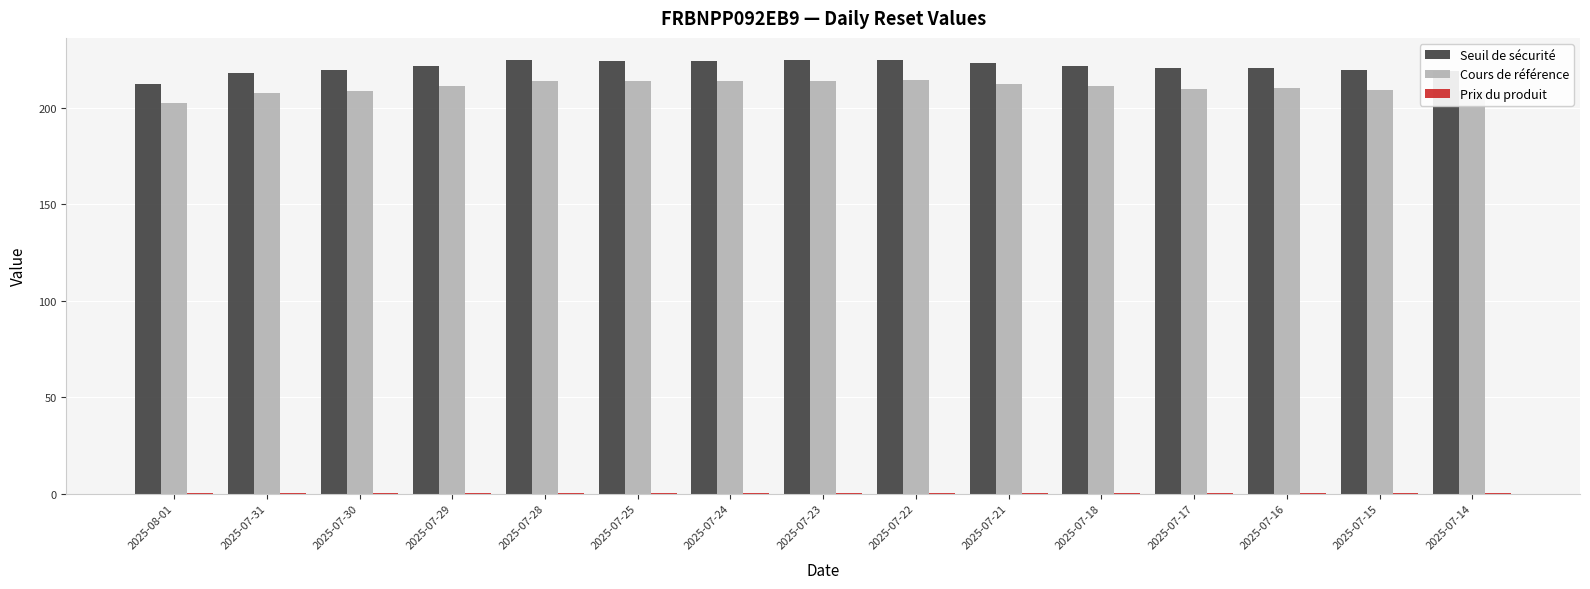

What is the highest value of the Cours de référence series?

214.4